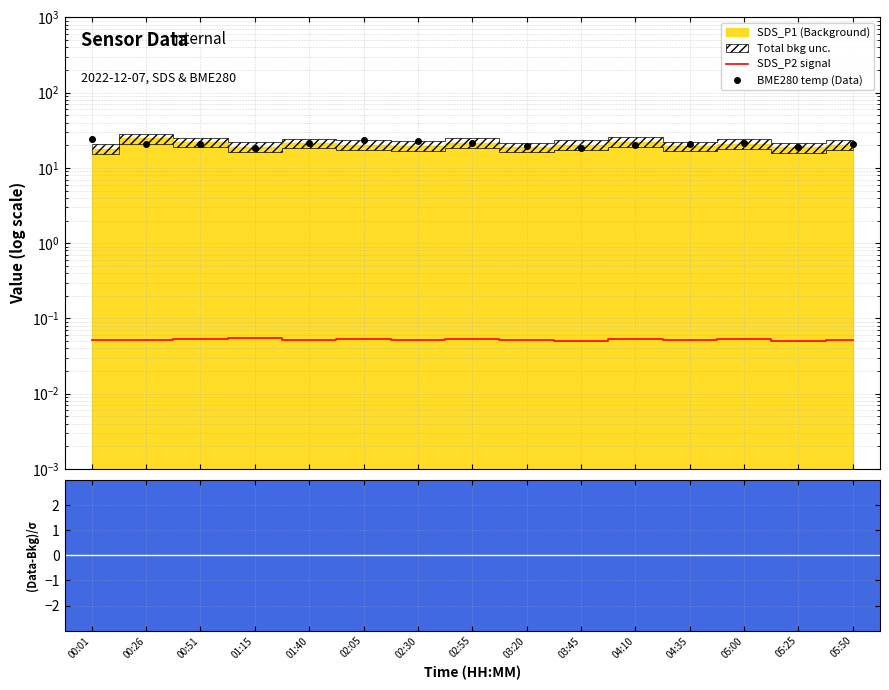

Is it true that SDS_P2 signal equals 0.1 at 02:55?

True